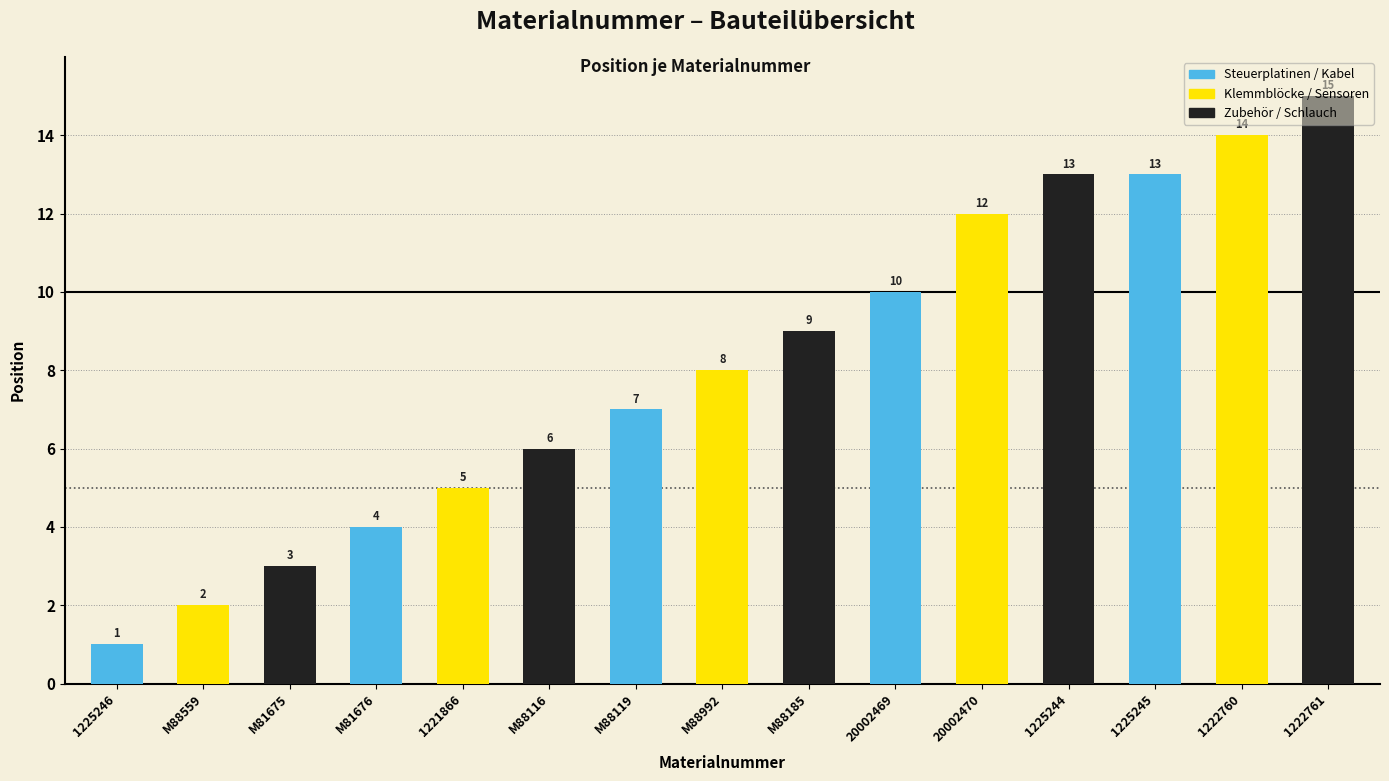

Count the number of data series in this chart.

1